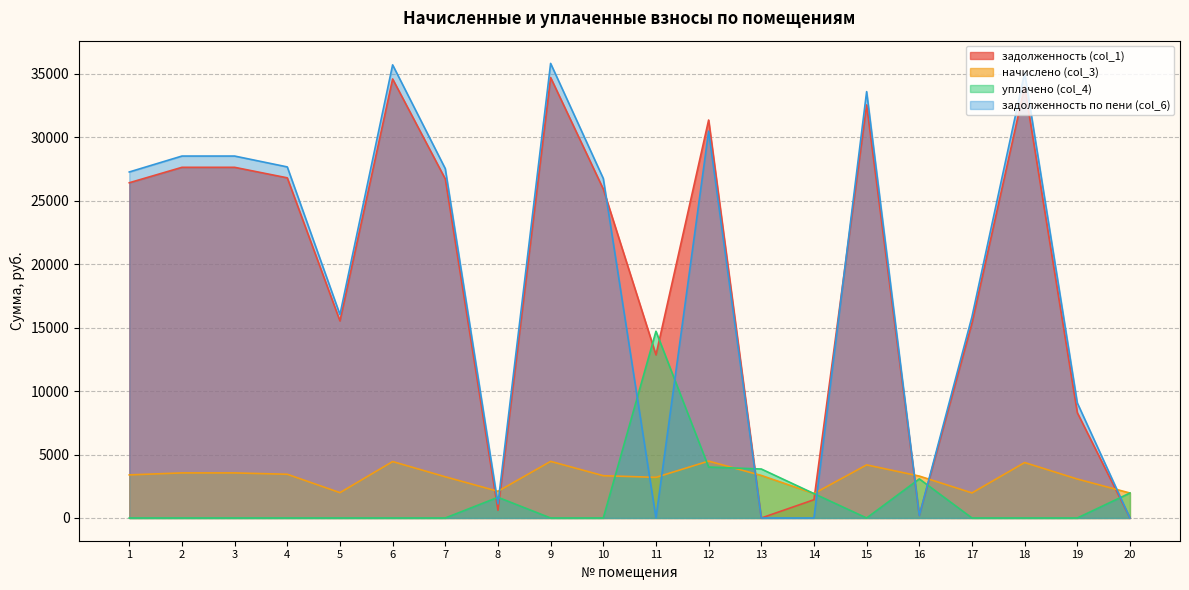

Reading left to right, extract all data points from this chart.

задолженность (col_1): 1=26414.2	2=27630.0	3=27630.0	4=26801.2	5=15528.0	6=34592.7	7=26714.0	8=607.9	9=34703.2	10=25917.1	11=12852.5	12=31356.0	13=0.0	14=1440.3	15=32548.3	16=209.5	17=15362.2	18=33985.0	19=8298.7	20=0.0
начислено (col_3): 1=3395.8	2=3552.0	3=3552.0	4=3445.4	5=1996.2	6=4447.1	7=3246.5	8=2103.2	9=4461.4	10=3331.8	11=3202.0	12=4482.6	13=3353.0	14=1925.2	15=4184.3	16=3303.4	17=1975.0	18=4369.0	19=3068.9	20=1967.8
уплачено (col_4): 1=0.0	2=0.0	3=0.0	4=0.0	5=0.0	6=0.0	7=0.0	8=1631.2	9=0.0	10=0.0	11=14712.8	12=4013.0	13=3860.0	14=1922.0	15=0.0	16=3081.0	17=0.0	18=0.0	19=0.0	20=1968.0
задолженность по пени (col_6): 1=27263.2	2=28518.0	3=28518.0	4=27662.5	5=16027.1	6=35704.4	7=27525.6	8=1108.7	9=35818.6	10=26750.0	11=9.7	12=30476.7	13=0.0	14=0.0	15=33594.4	16=195.3	17=15856.0	18=35077.2	19=9065.9	20=0.0